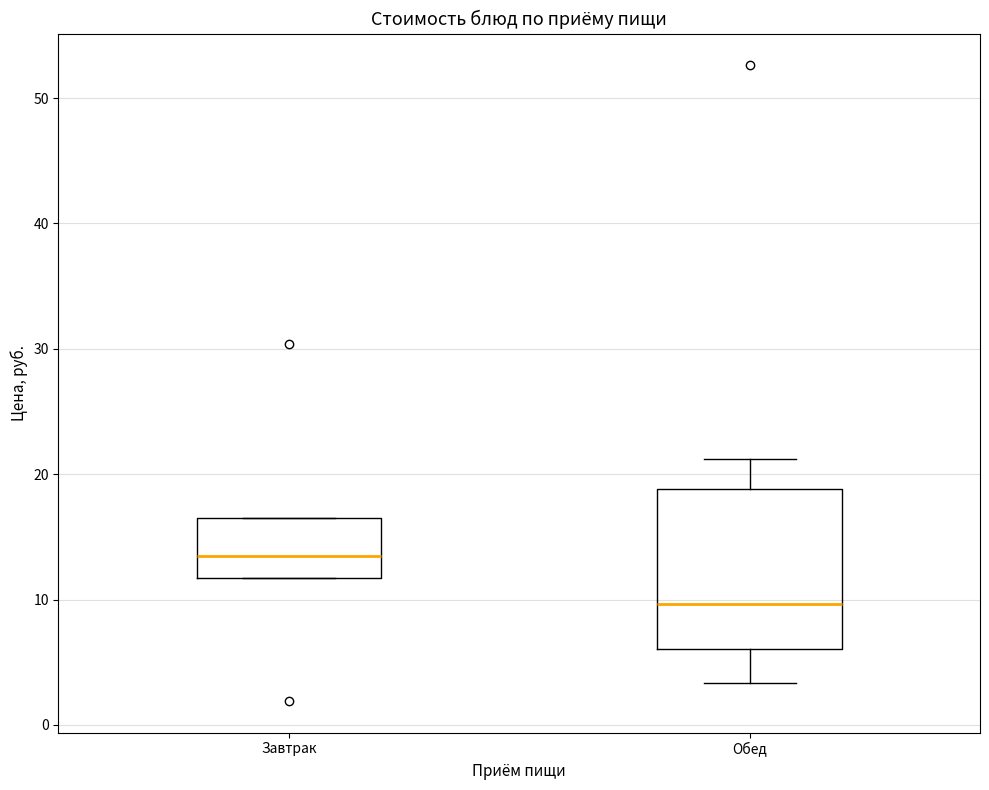

Which box has the lowest median line?

Обед